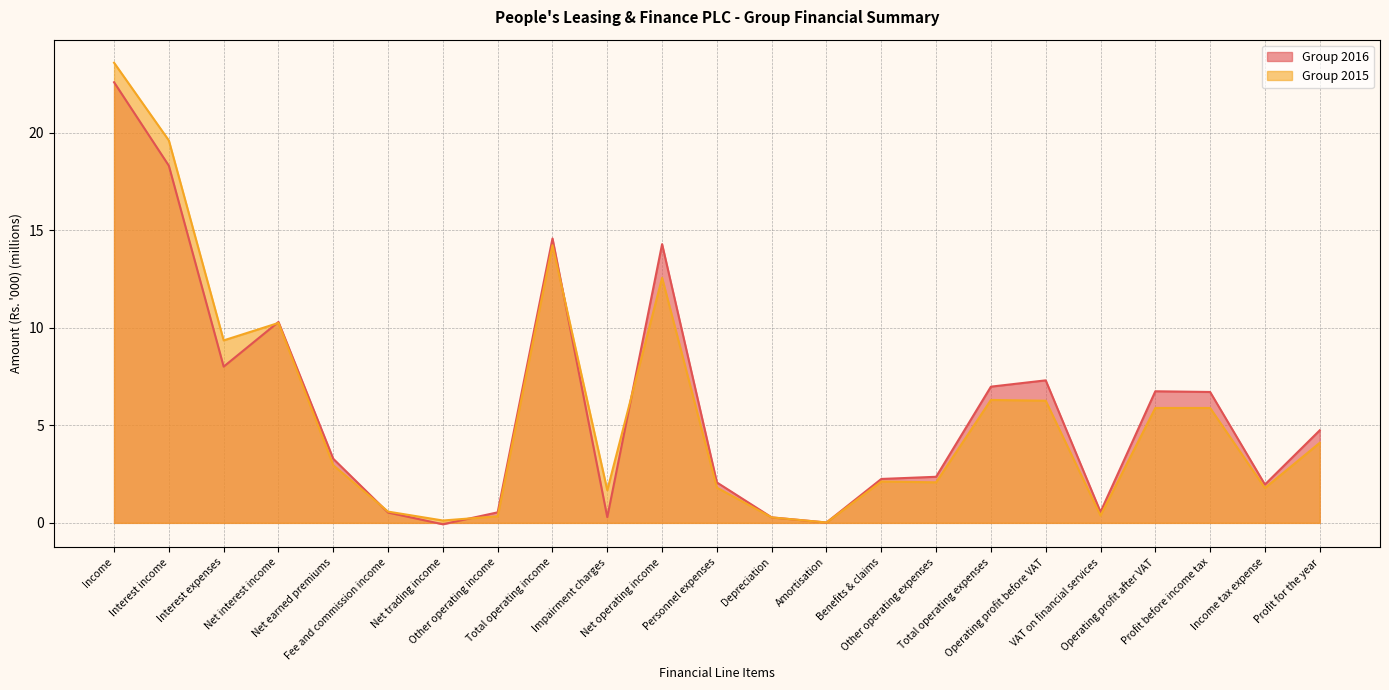

The value of Group 2016 at Total operating expenses is 7.0. True or false?

True